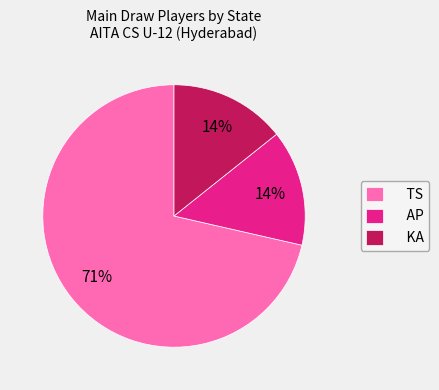

How many segments does this pie chart have?

3